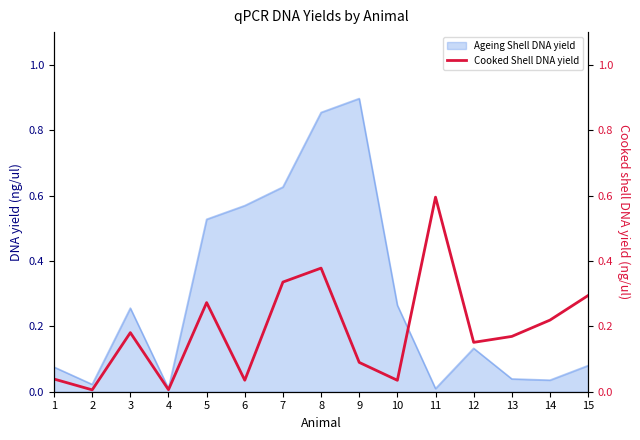

The value of Ageing Shell DNA yield at 8 is 0.2. True or false?

False